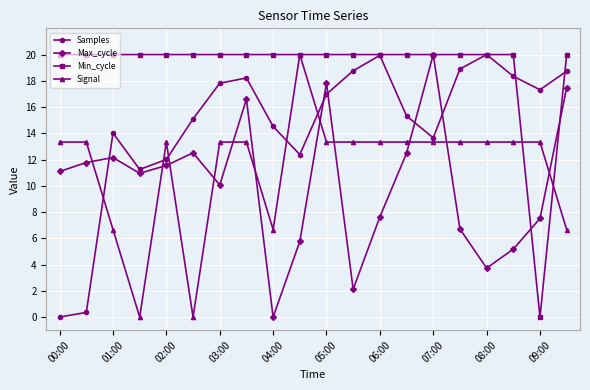

In Max_cycle, how many points are lower than both neighbors (excluding endpoints)?

5